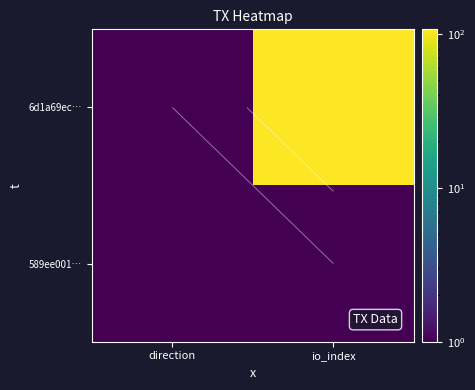

At which category is the sum across all series the highest?

io_index